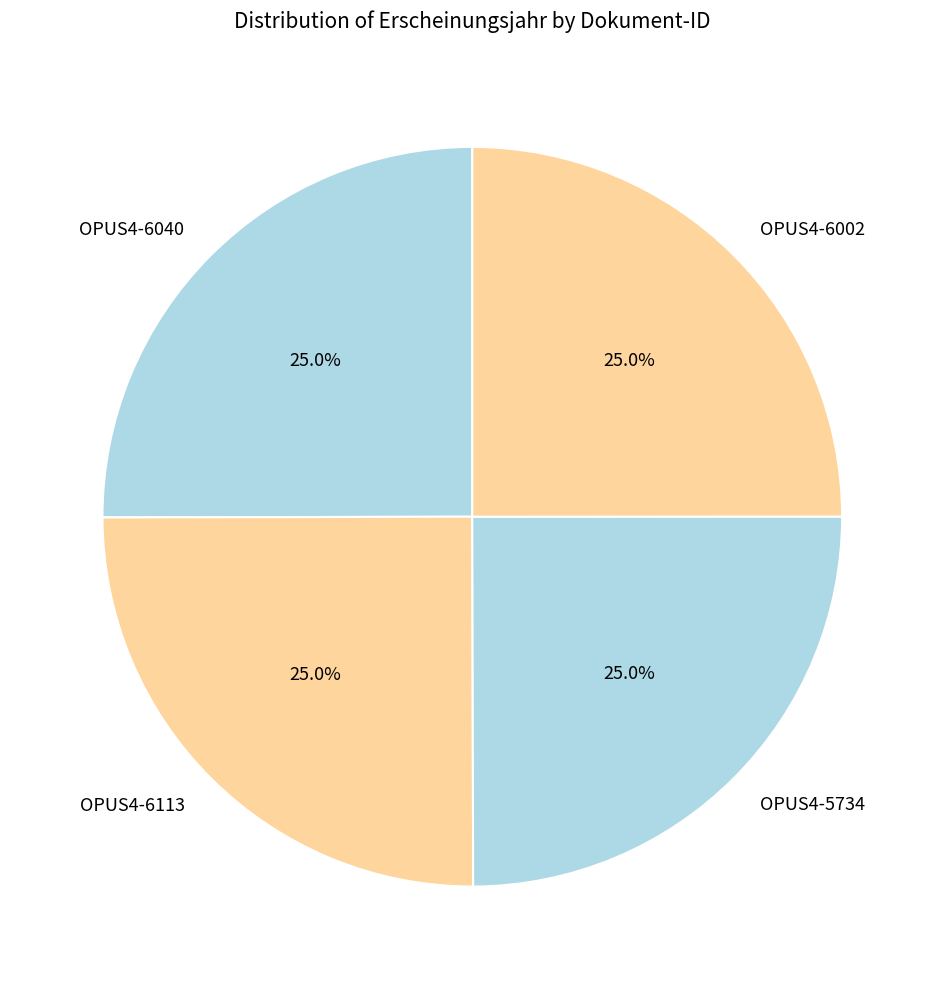

Does OPUS4-6002 represent more than half of the total?

No